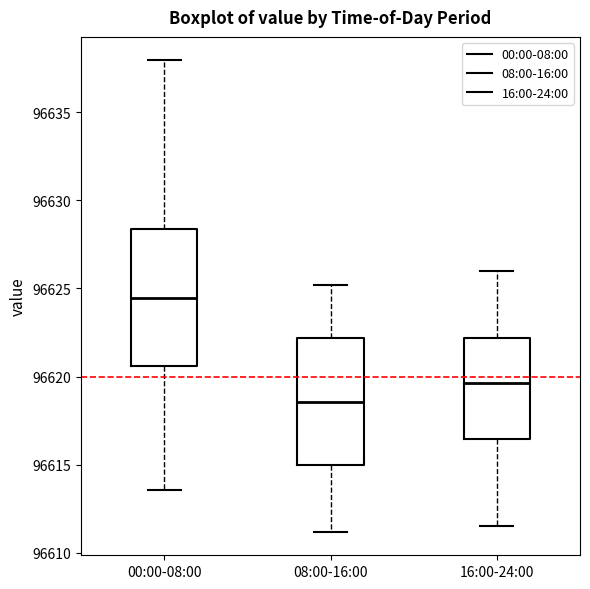

Where does the median line of the box for 00:00-08:00 sit on the y-axis? The values are not printed on the chart, so give them approximately, as read against the axis.

96624.5